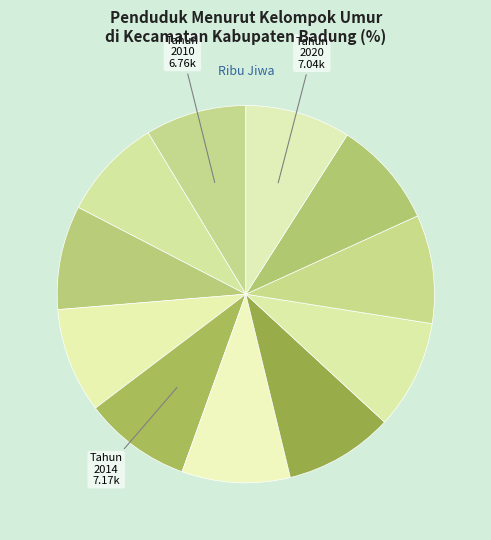

How many slices are in this pie chart?

11